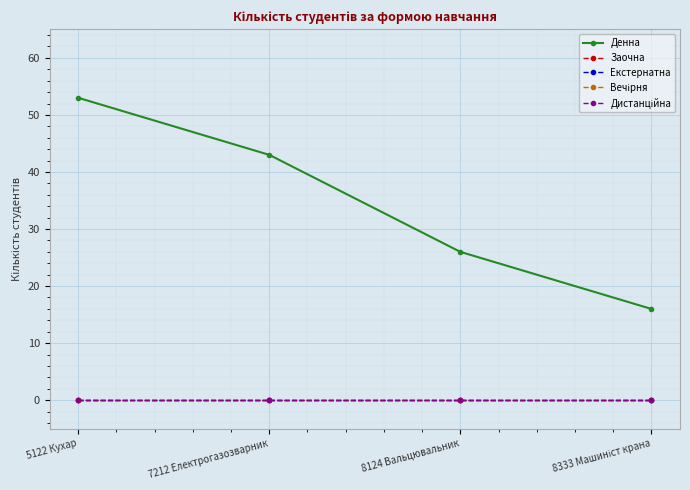

Is this an area chart (filled region under the line)?

No